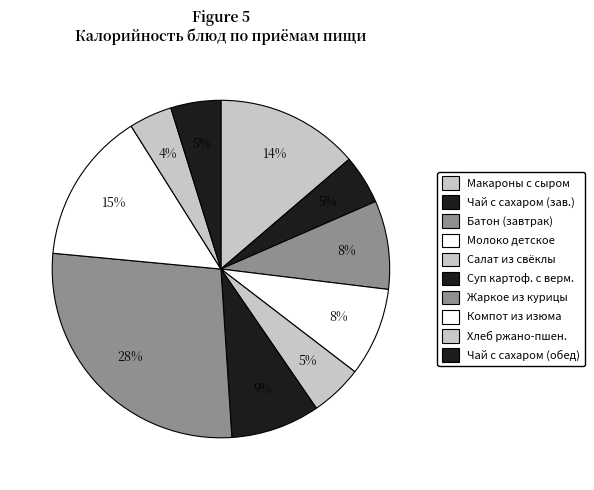

Count the number of slices in the pie.

10